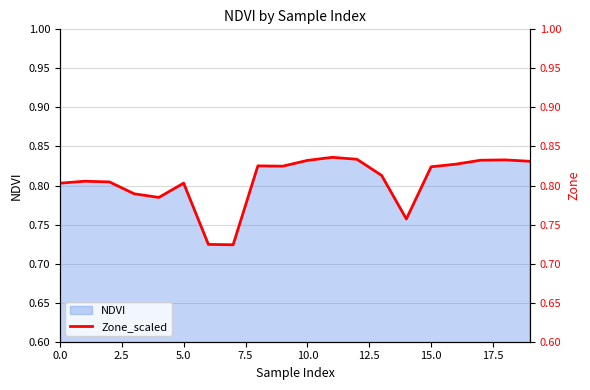

The value of NDVI at 5.0 is 0.4. True or false?

False